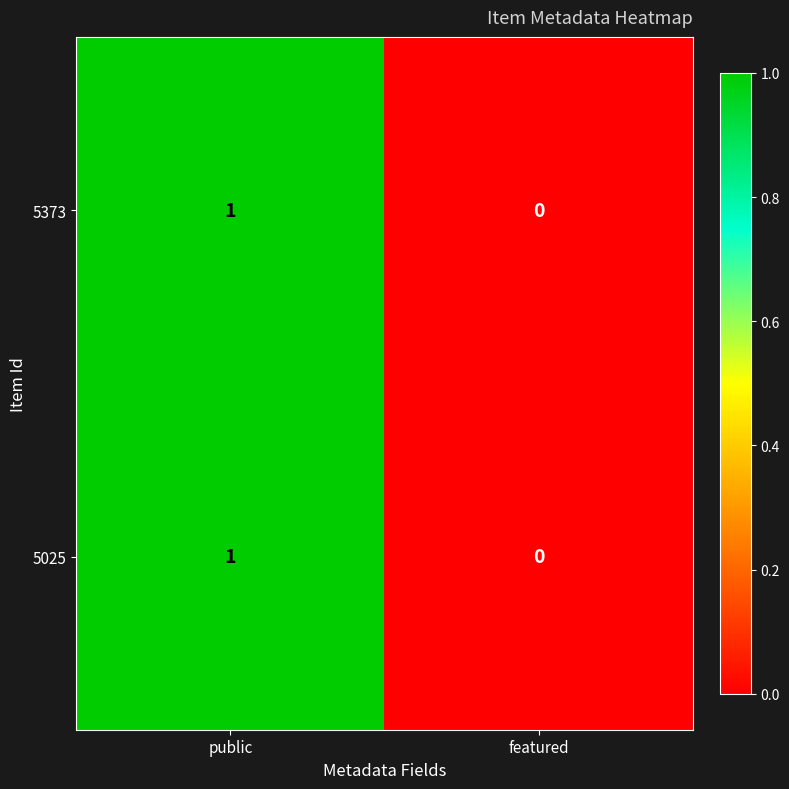

Where is 5025 nearest to the value 0?

featured